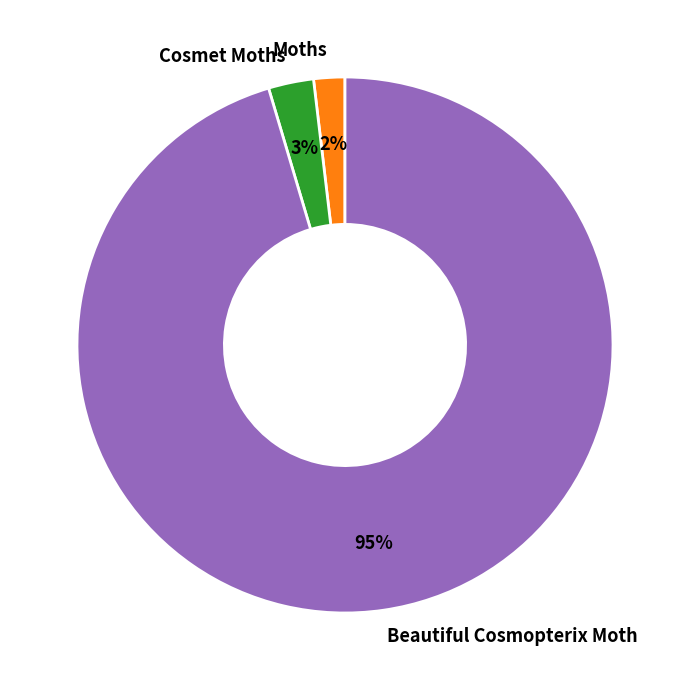

How many slices are in this pie chart?

3